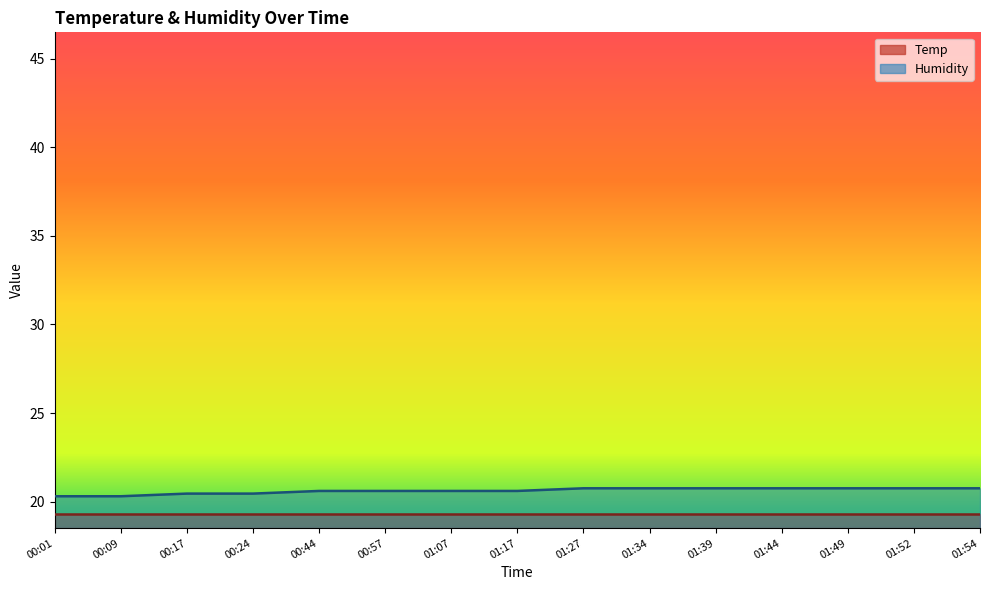

What is the difference between the values at 01:34 and 00:09?

0.4